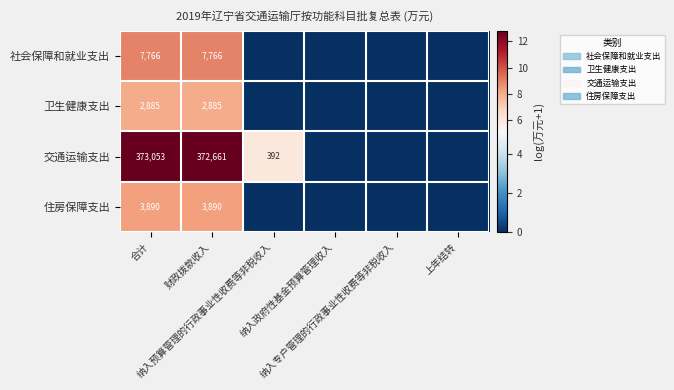

What is the sum of all 卫生健康支出 values?

15.9